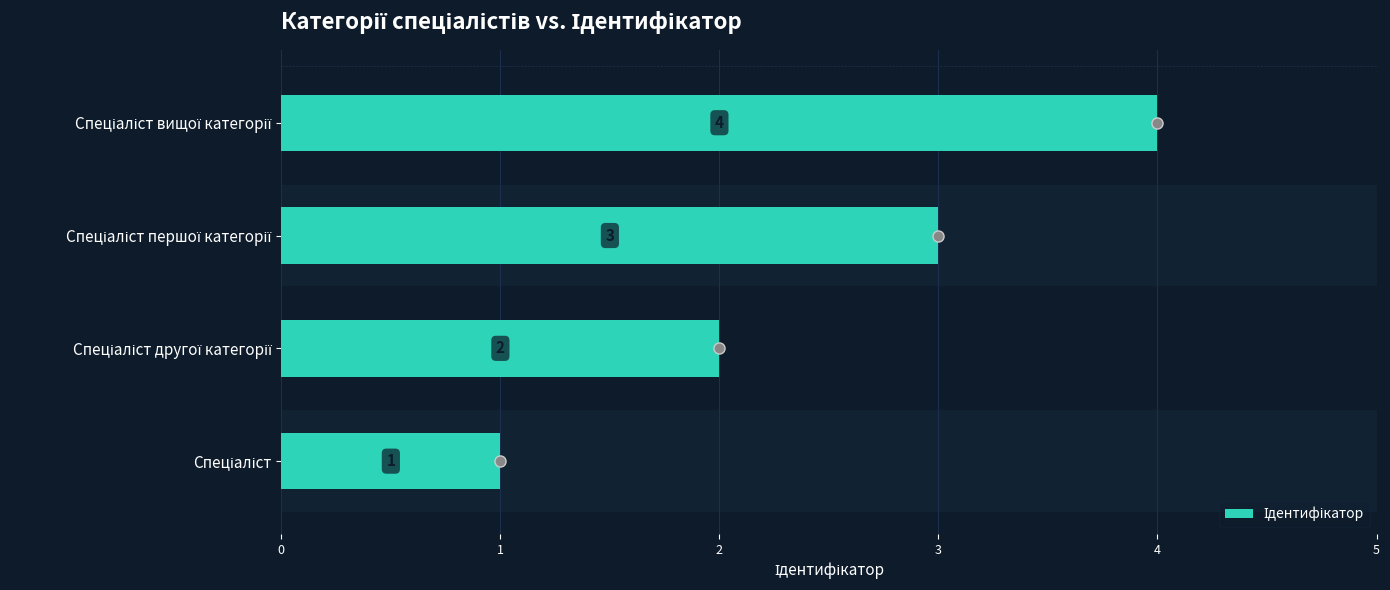

What is the difference between the values at 0 and 3?

3